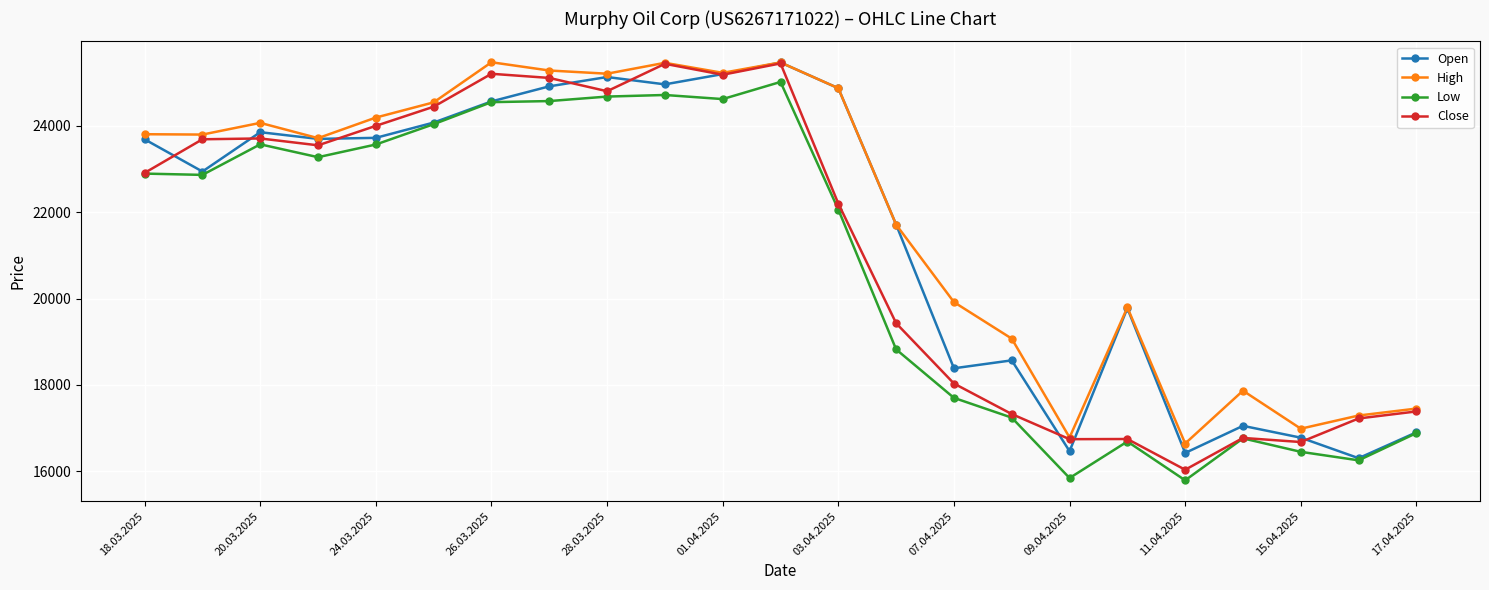

How many series are shown in this chart?

4